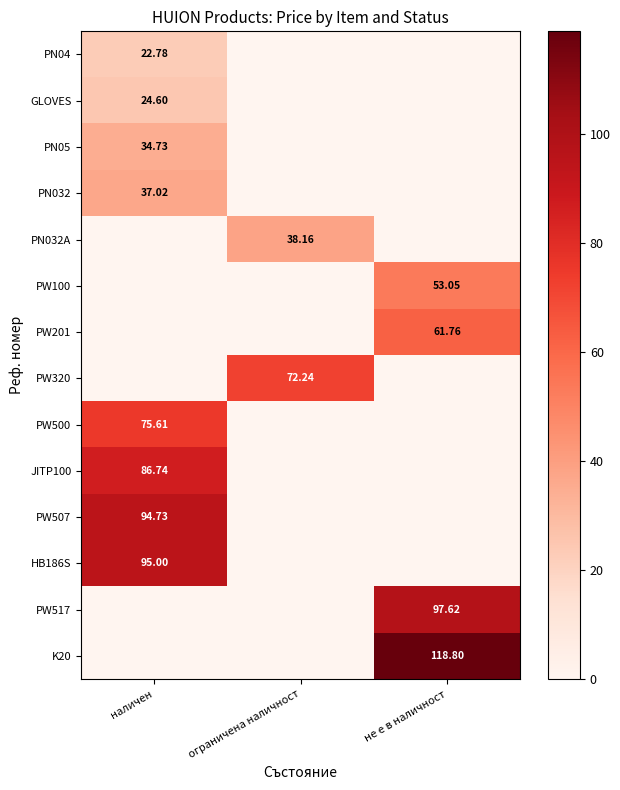

Which series changed the most between ограничена наличност and не е в наличност?

K20